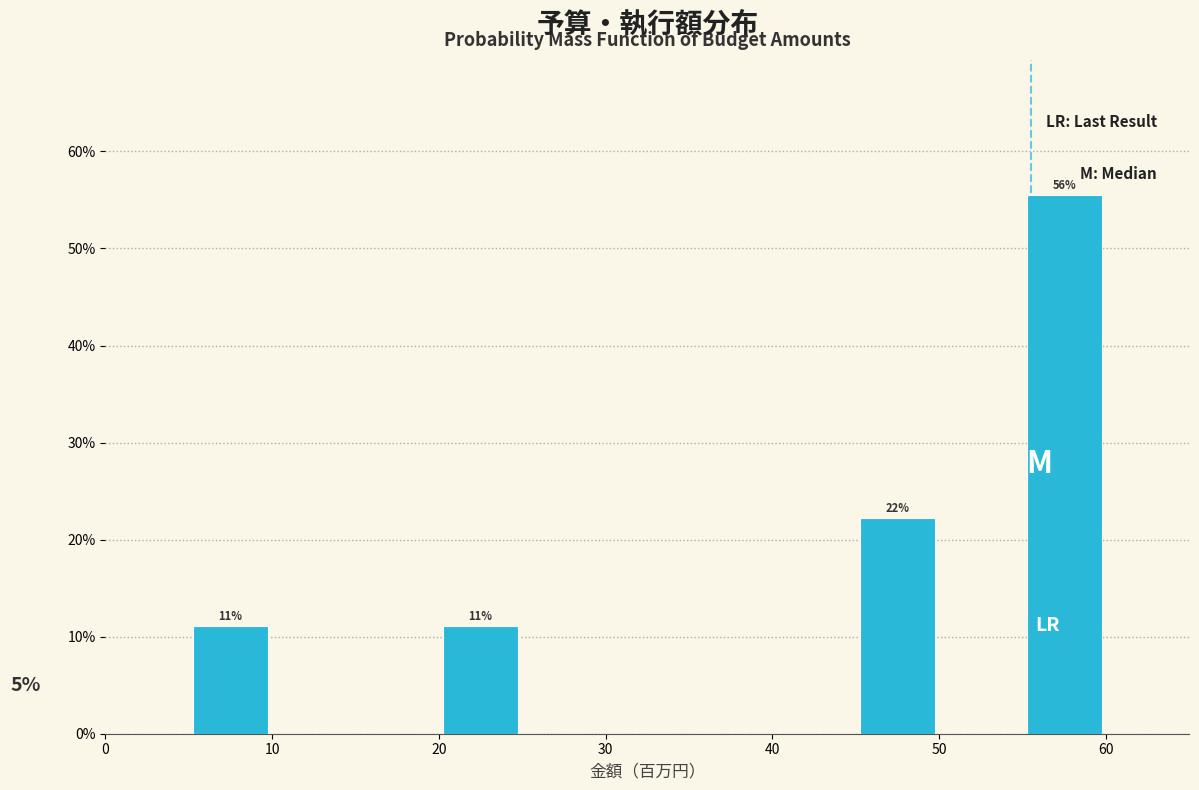

Over which range of the x-axis is the bar tallest?

55 to 60